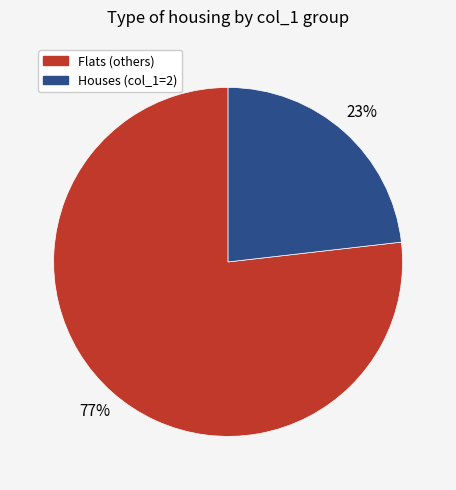

To the nearest percent, what is the difference between the largest and smallest slice percentages?

54%